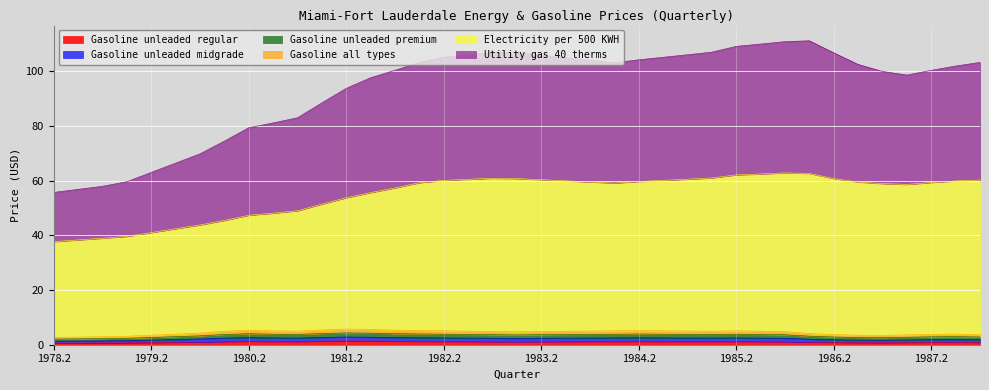

What is the spread (max minus min) of values at 1986.4?

99.1